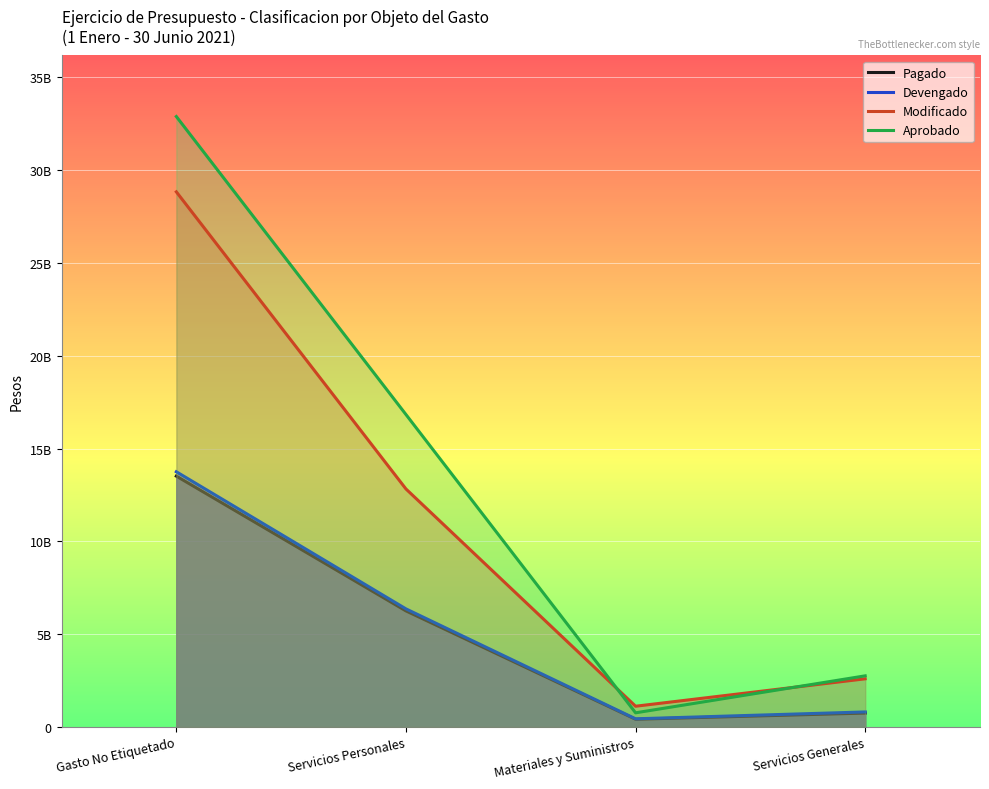

What is the difference between the Modificado values at Servicios Personales and Servicios Generales?

10226152458